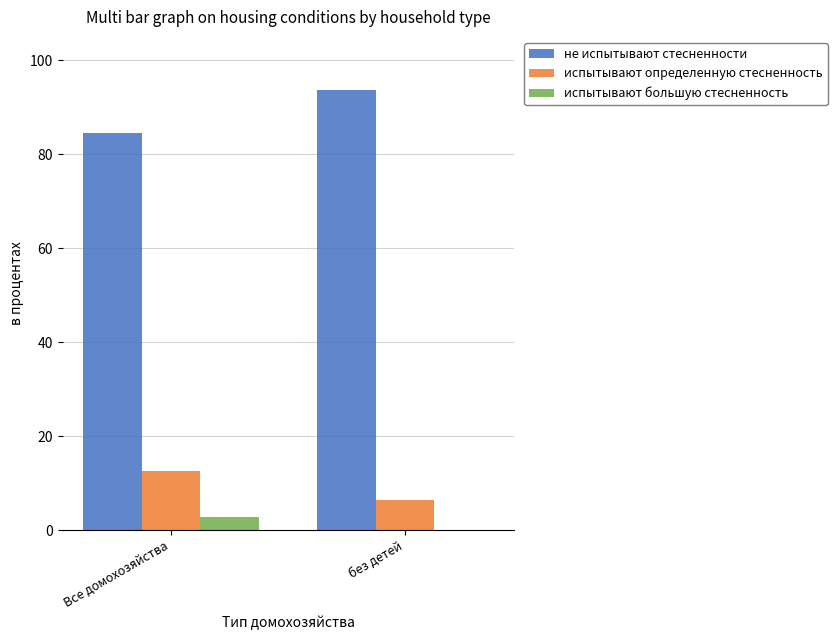

At which label does испытывают определенную стесненность first exceed 12?

Все домохозяйства